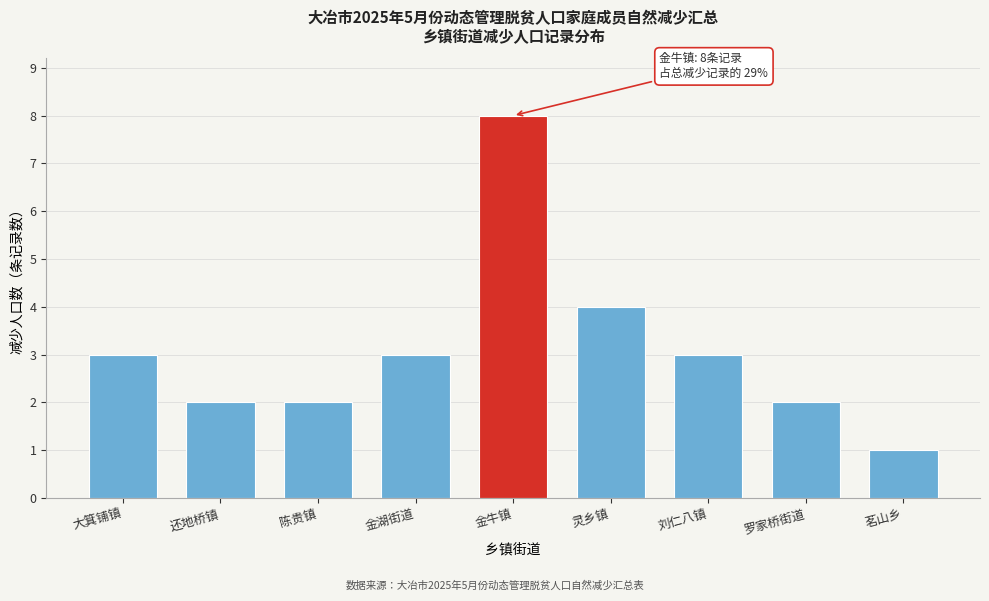

Reading left to right, extract all data points from this chart.

3	2	2	3	8	4	3	2	1